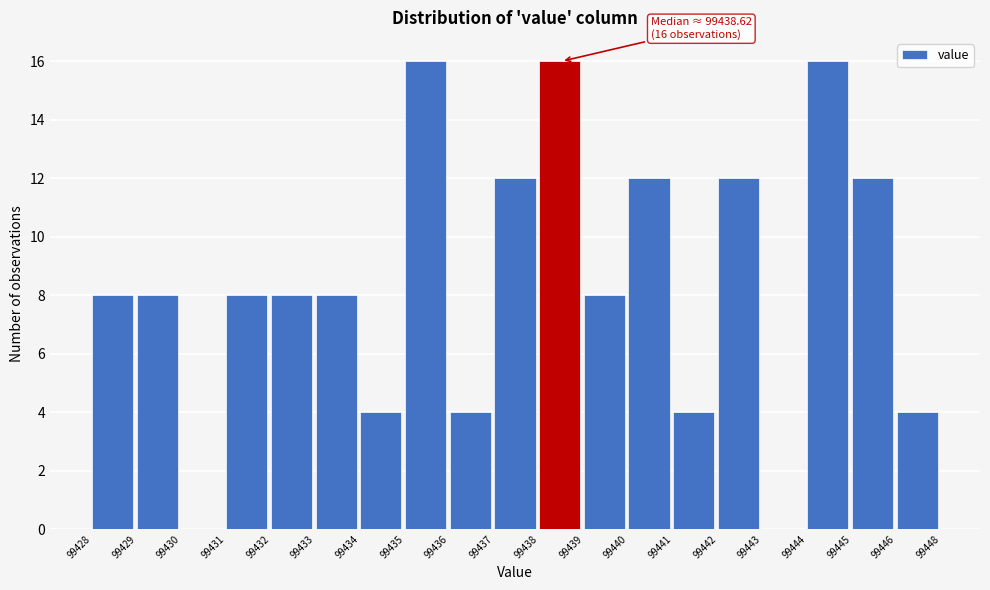

Reading left to right, list all the values displayed in this chart.

99428=8	99429=8	99430=0	99431=8	99432=8	99433=8	99434=4	99435=16	99436=4	99437=12	99438=16	99439=8	99440=12	99441=4	99442=12	99443=0	99444=16	99445=12	99446=4